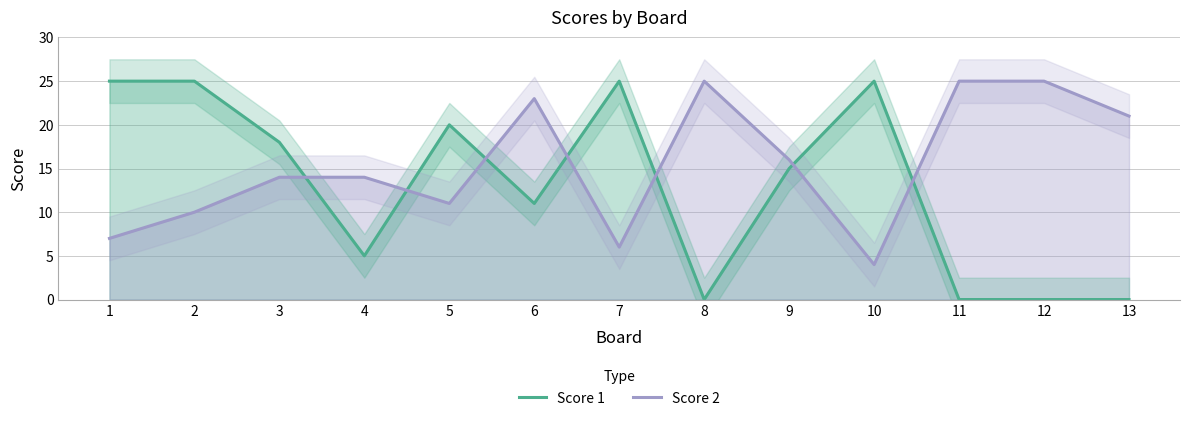

How many intersections are there between Score 1 and Score 2?

7